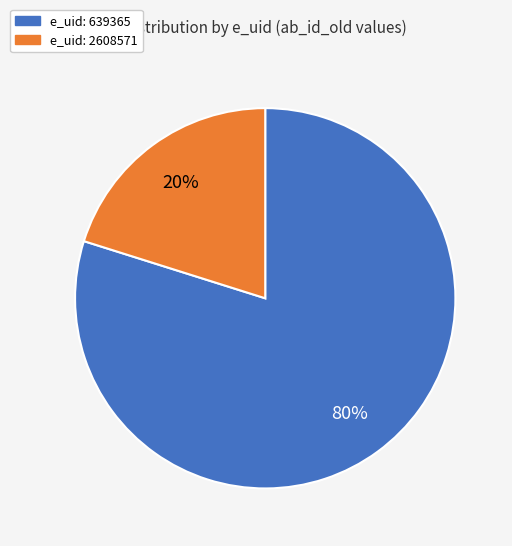

To the nearest percent, what is the difference between the largest and smallest slice percentages?

60%